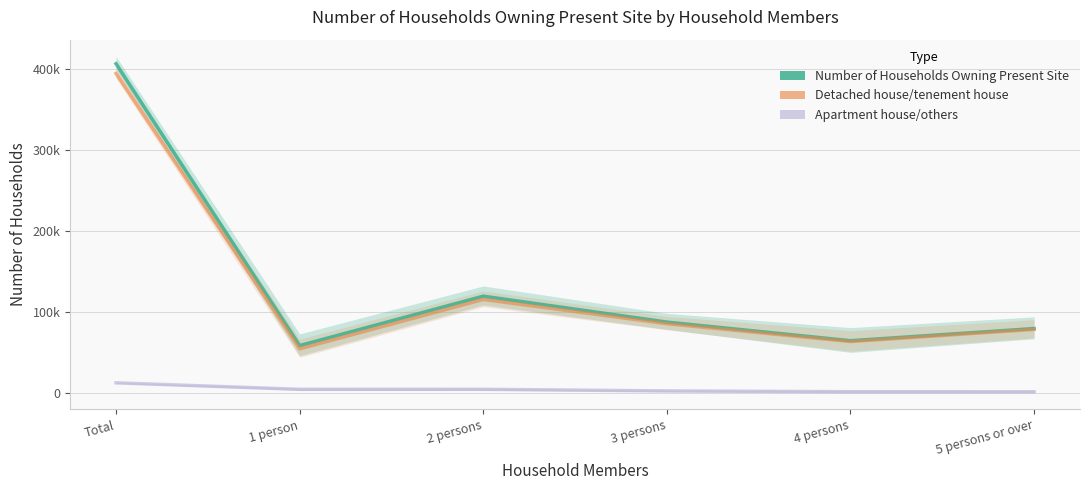

Which series has the largest range (max minus min)?

Number of Households Owning Present Site